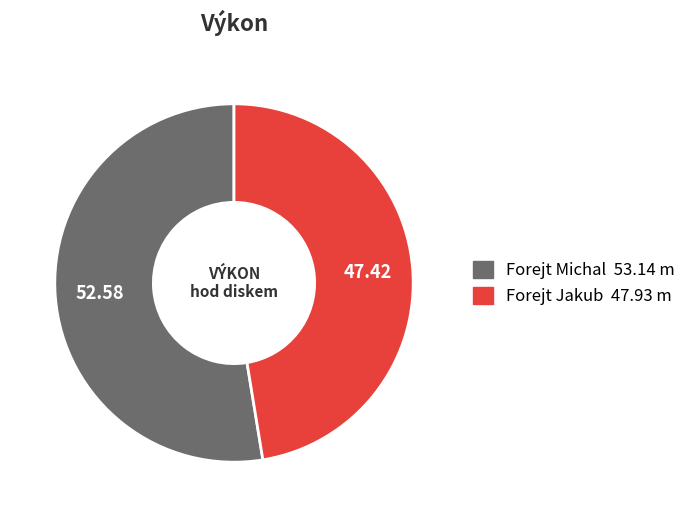

Combined, do Forejt Michal and Forejt Jakub account for over 50%?

Yes